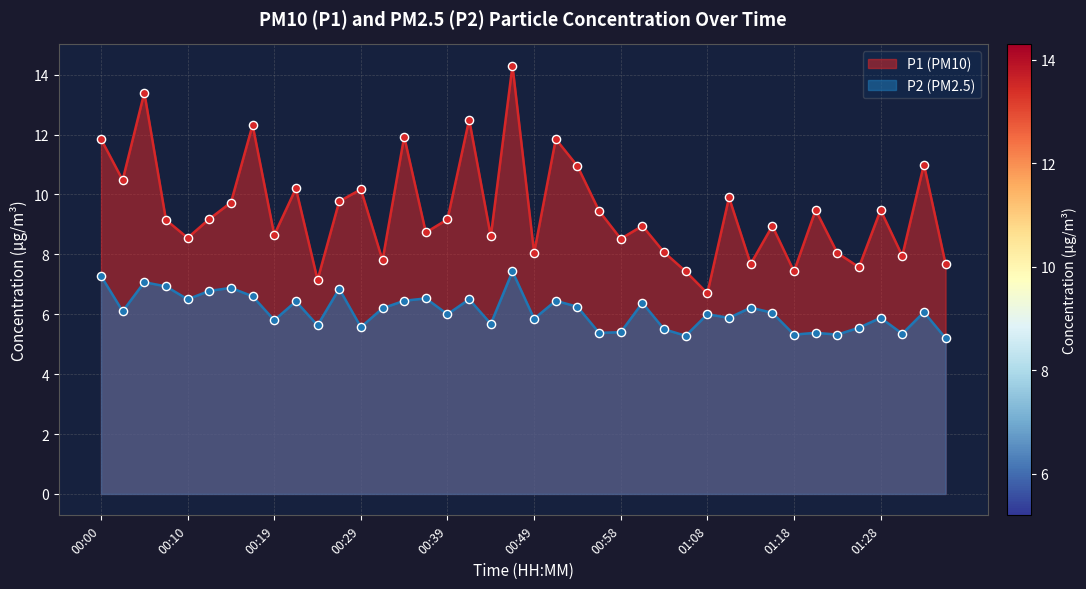

Which series has the widest spread of Y values?

P1